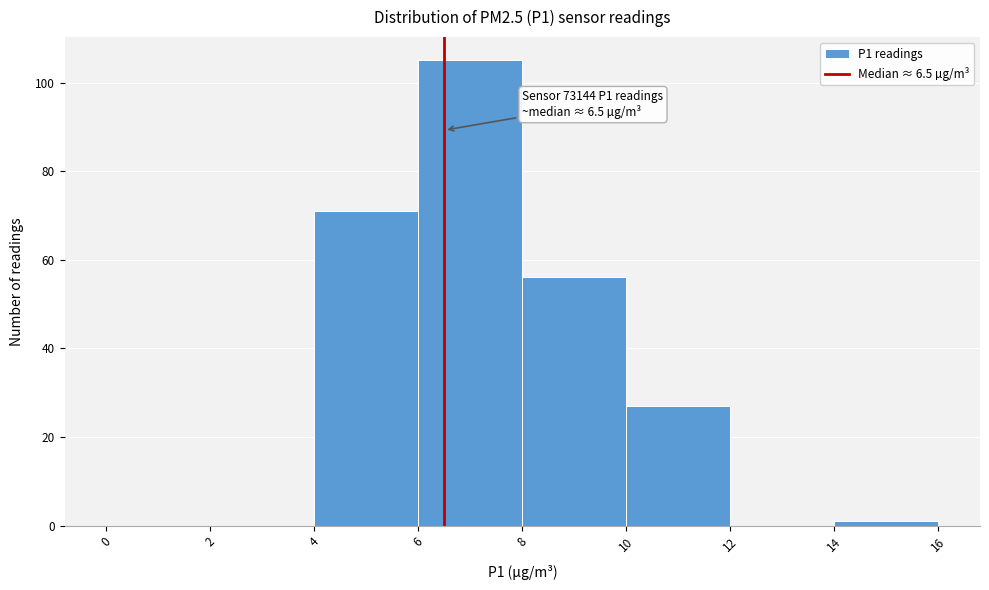

Over which range of the x-axis is the bar tallest?

6 to 8